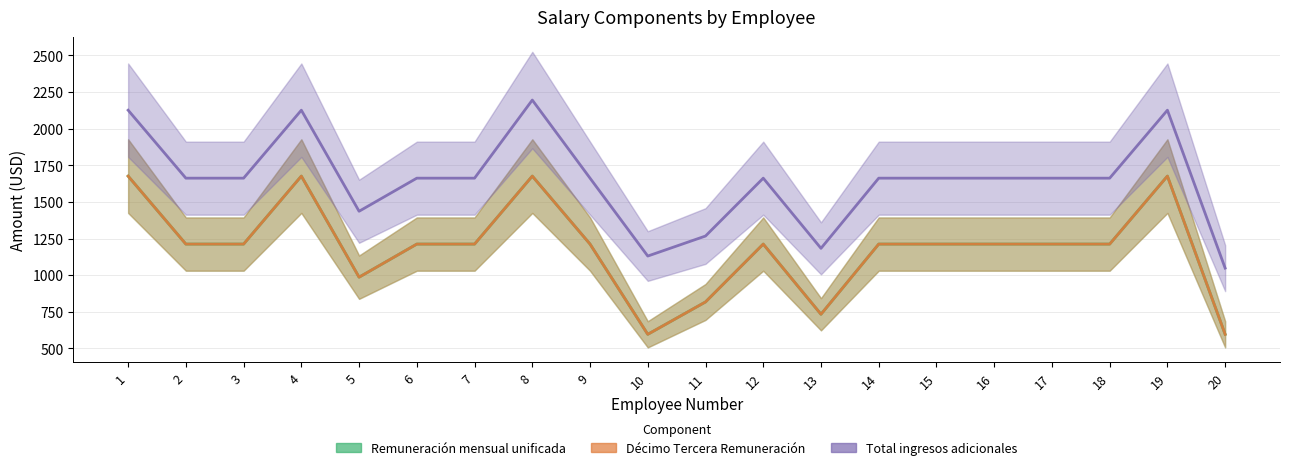

What is the difference between the maximum and minimum values in the Total ingresos adicionales series?

1147.3